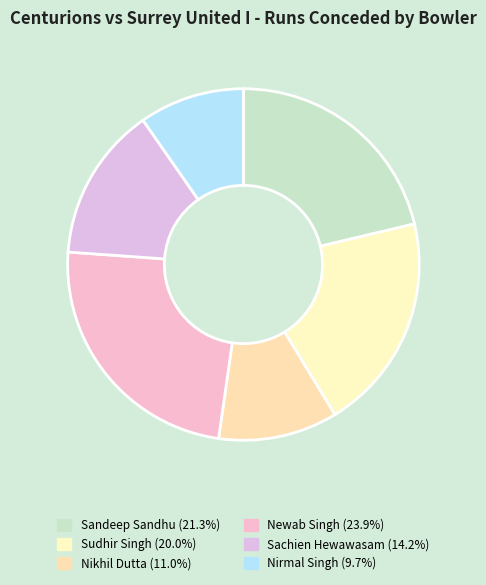

Is Nirmal Singh the majority of the pie?

No